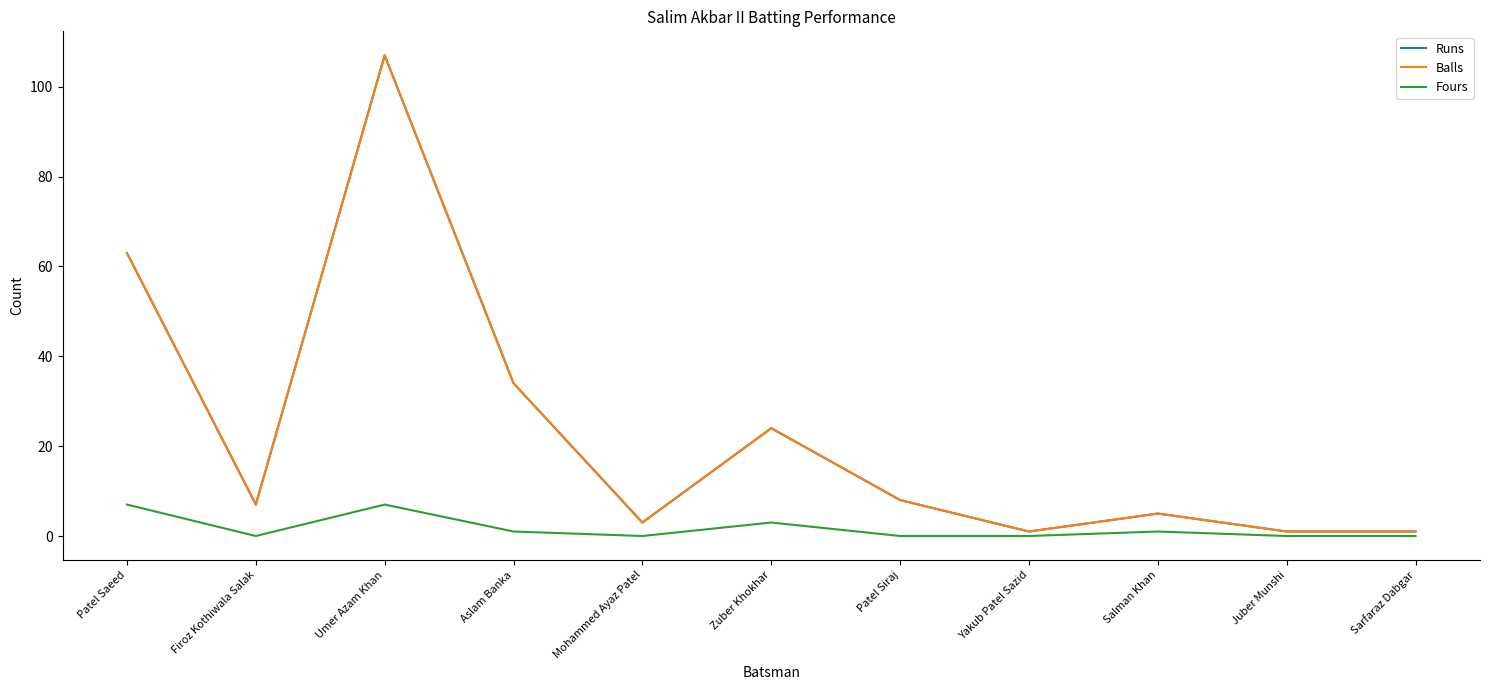

True or false: Fours has a value of 4 at Zuber Khokhar.

False